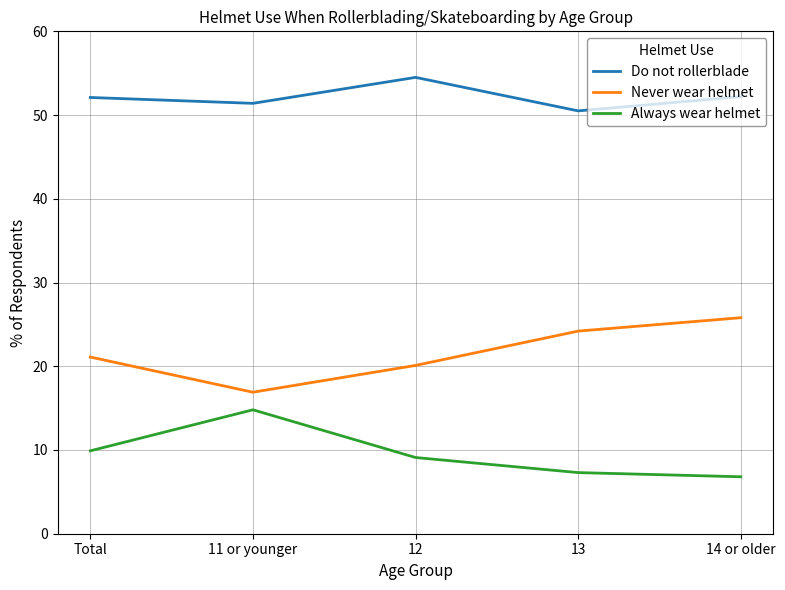

True or false: Never wear helmet and Do not rollerblade intersect in this chart.

False